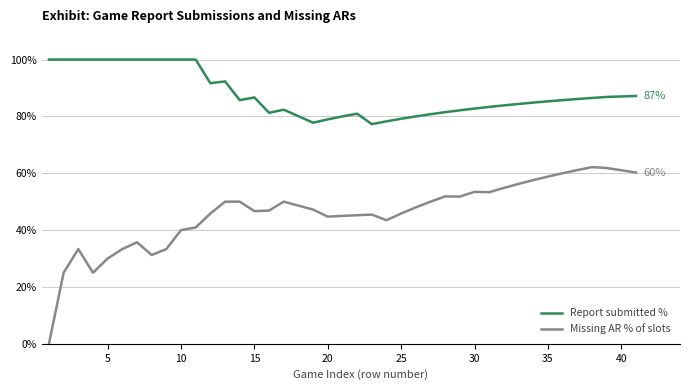

What is the lowest value of the Report submitted % series?

77.3